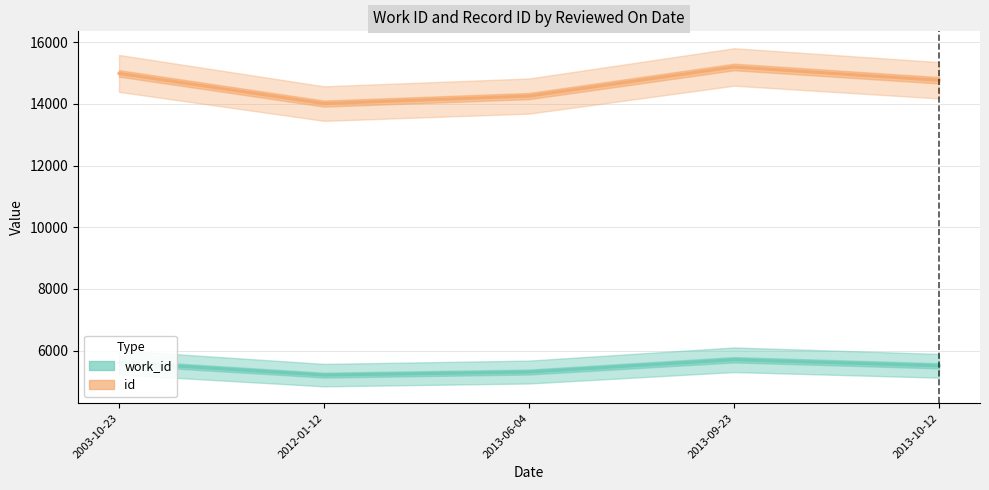

Which series has the largest total across all categories?

id